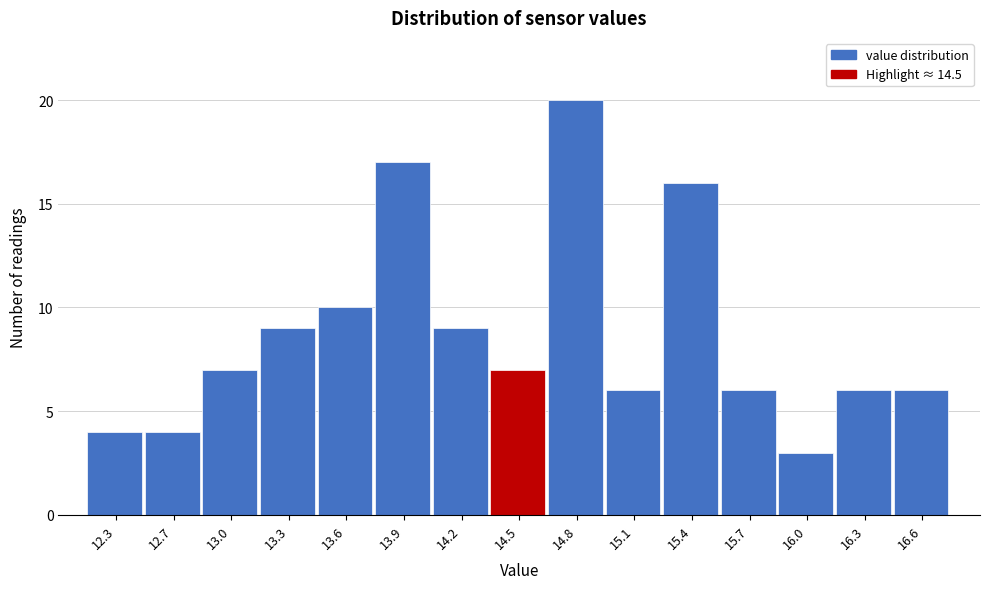

Reading left to right, extract all data points from this chart.

12.3=4	12.7=4	13.0=7	13.3=9	13.6=10	13.9=17	14.2=9	14.5=7	14.8=20	15.1=6	15.4=16	15.7=6	16.0=3	16.3=6	16.6=6